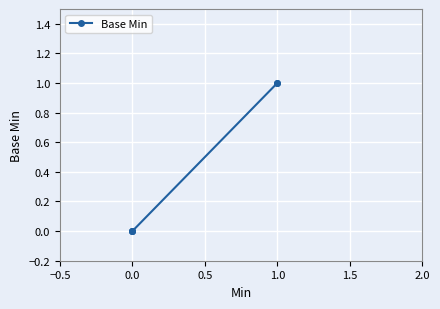

What is the change in value from 0.0 to 1.0?

+1